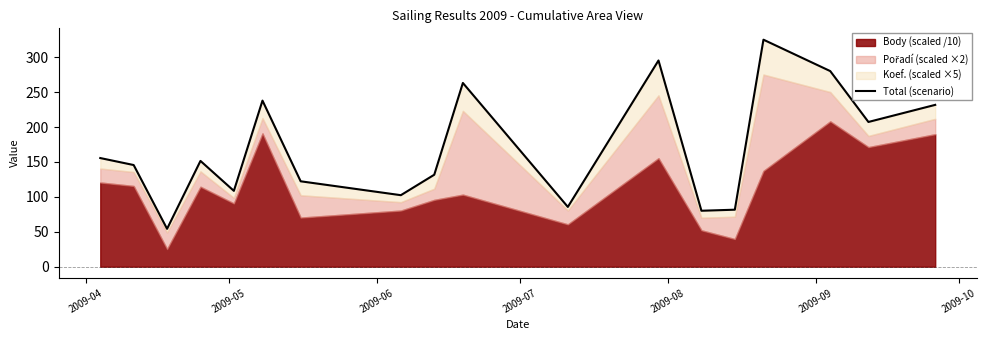

What is the smallest value displayed?

54.2